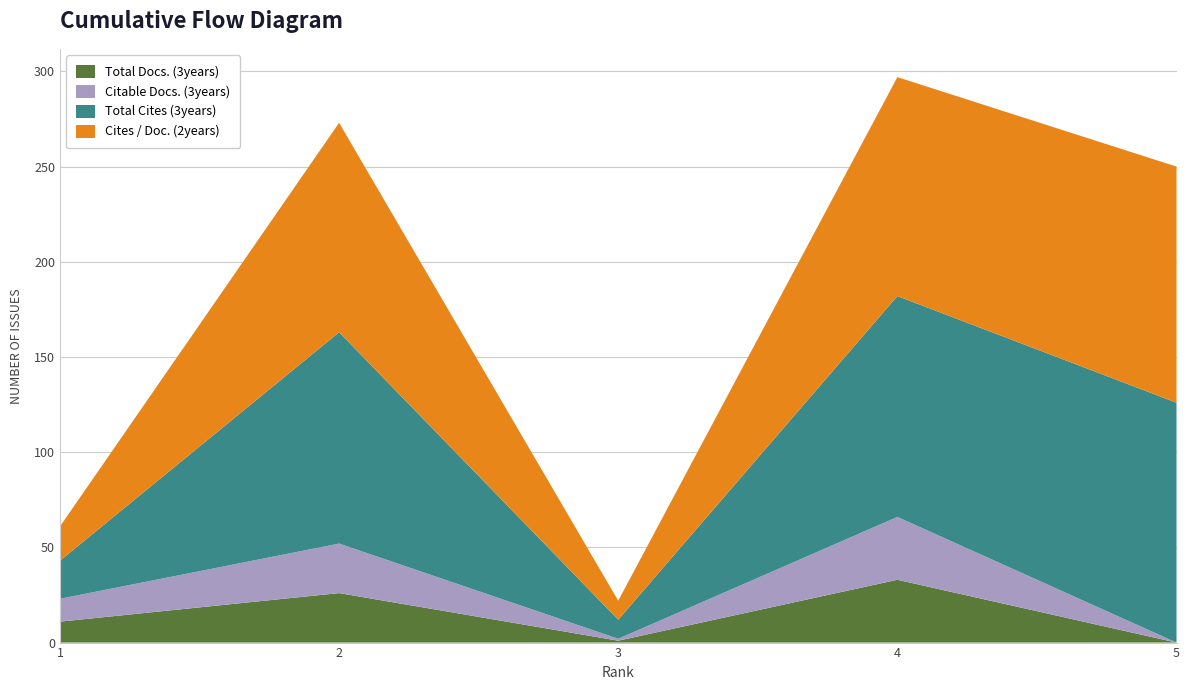

Reading left to right, extract all data points from this chart.

Total Docs. (3years): 11	26	1	33	0
Citable Docs. (3years): 12	26	1	33	0
Total Cites (3years): 20	111	10	116	126
Cites / Doc. (2years): 18	110	10	115	124